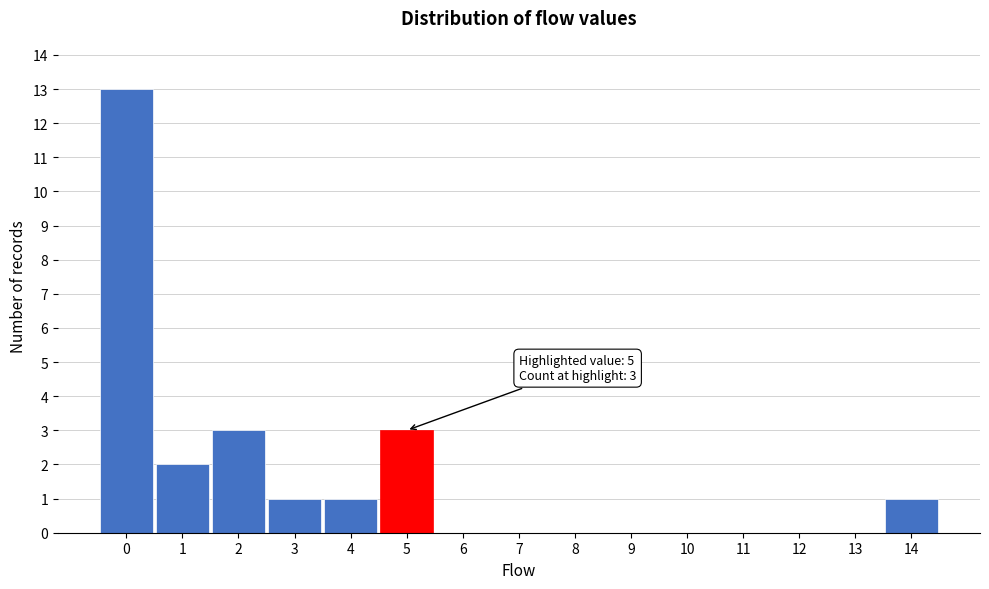

Over which range of the x-axis is the bar tallest?

-0.5 to 0.5